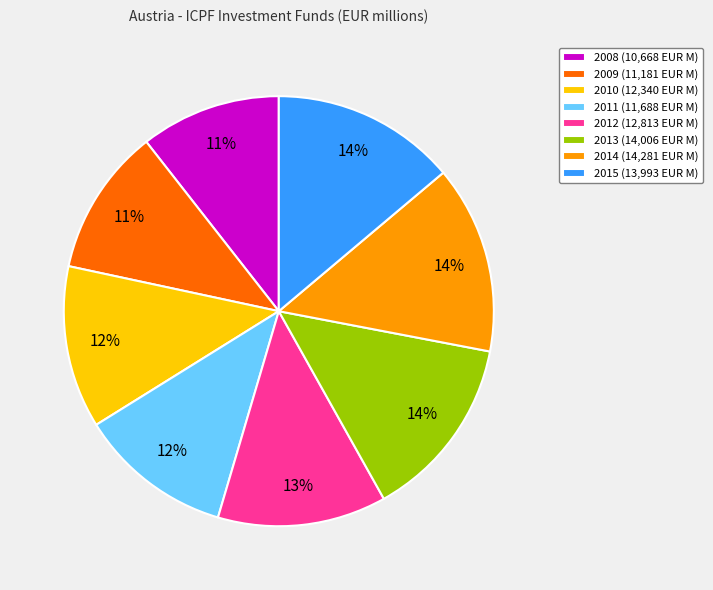

Does 2014 account for over 50% of the chart?

No